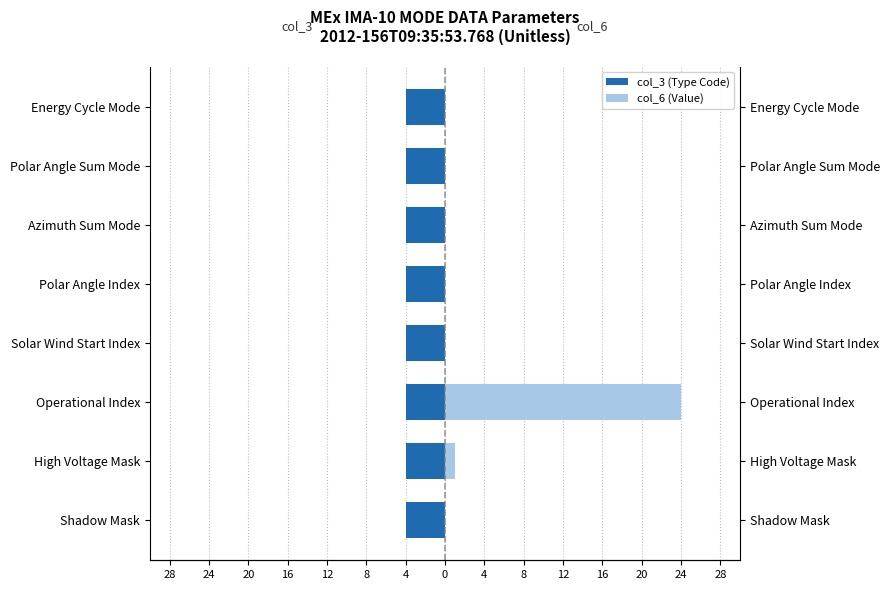

What is the difference between the highest and lowest values at 24?

0.4